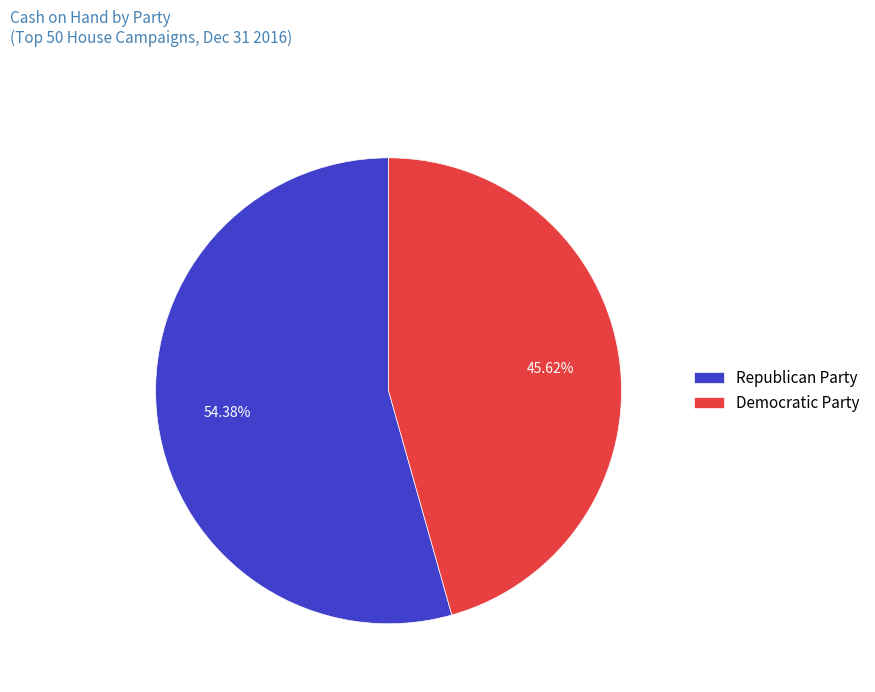

Between Republican Party and Democratic Party, which is larger?

Republican Party